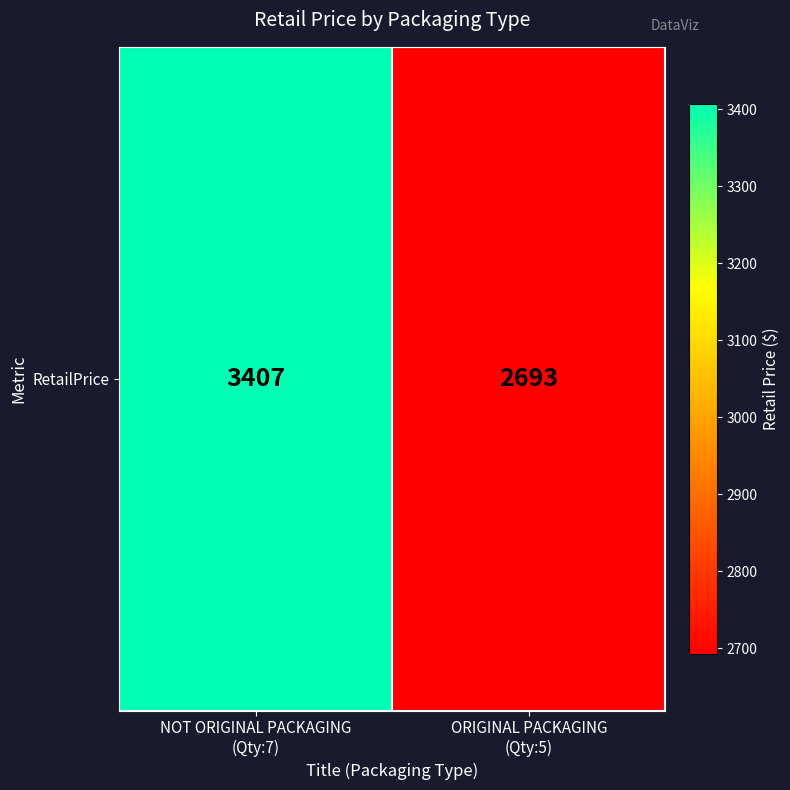

List the labels in order of value, largest first.

NOT ORIGINAL PACKAGING
(Qty:7), ORIGINAL PACKAGING
(Qty:5)